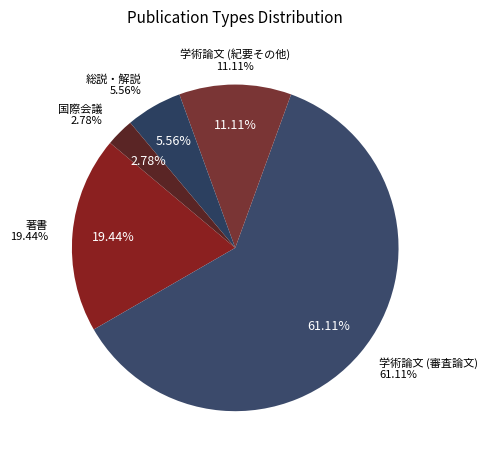

Which slice is the smallest?

国際会議